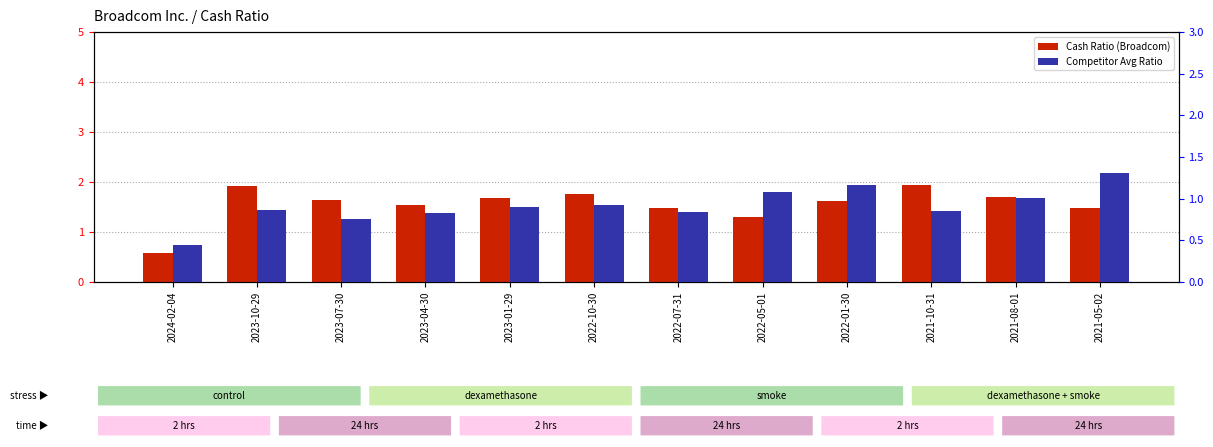

Which series has the largest total across all categories?

Cash Ratio